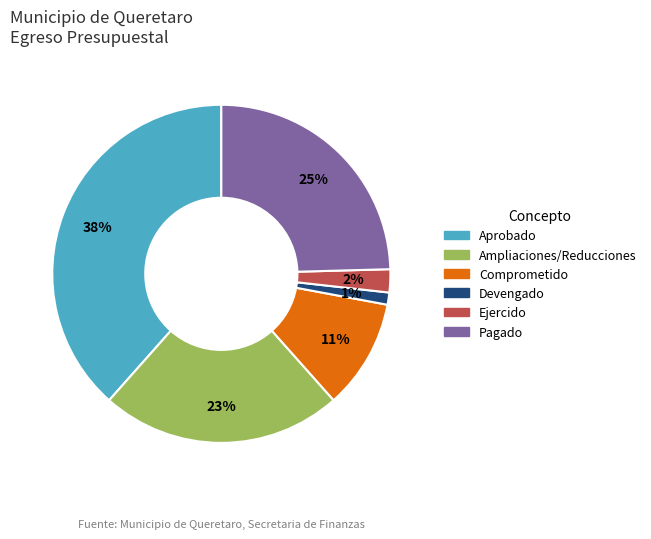

What percentage is the Aprobado slice, to the nearest percent?

38%